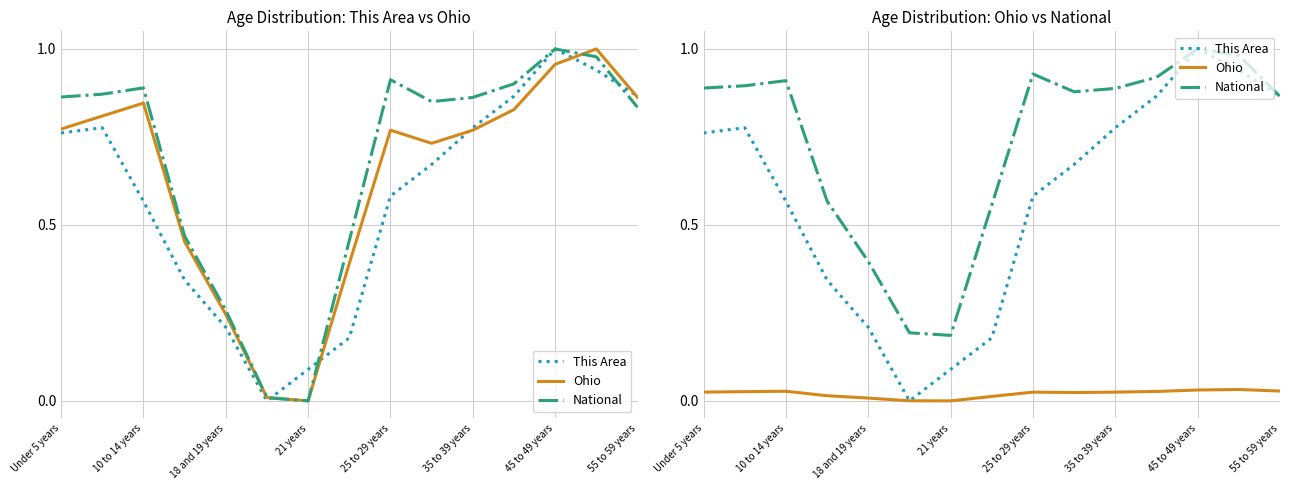

What is the value of the This Area point at the 5th from the left?

0.2